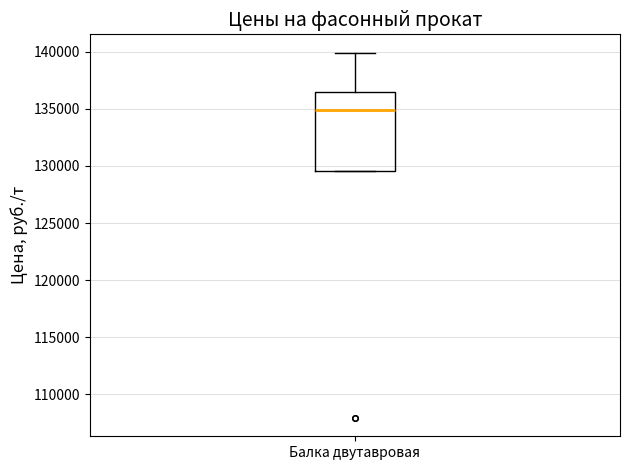

Transcribe this box plot: give where the median line is, the range the box spans, and where the two whiskers end, as read against the y-axis. The values are not printed on the chart, so give them approximately, as read against the axis.

median 135000, box 129500 to 136500, whiskers 129500 to 140000